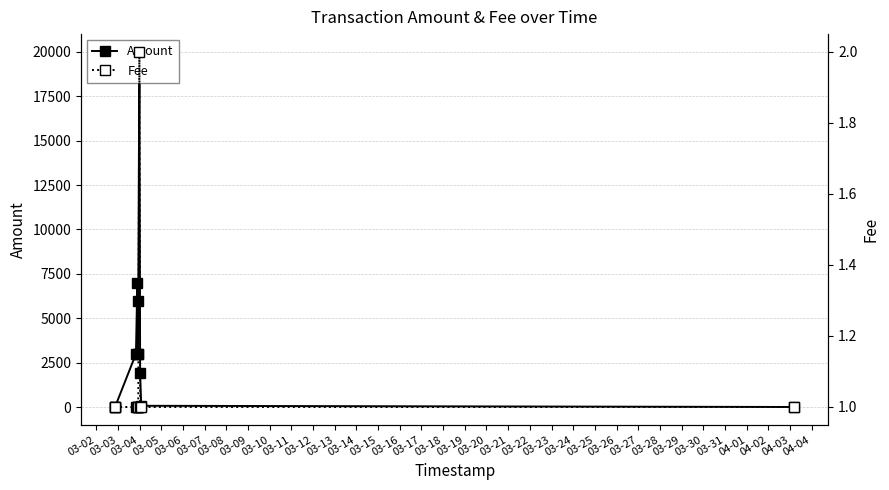

True or false: Amount and Fee cross at least once.

False